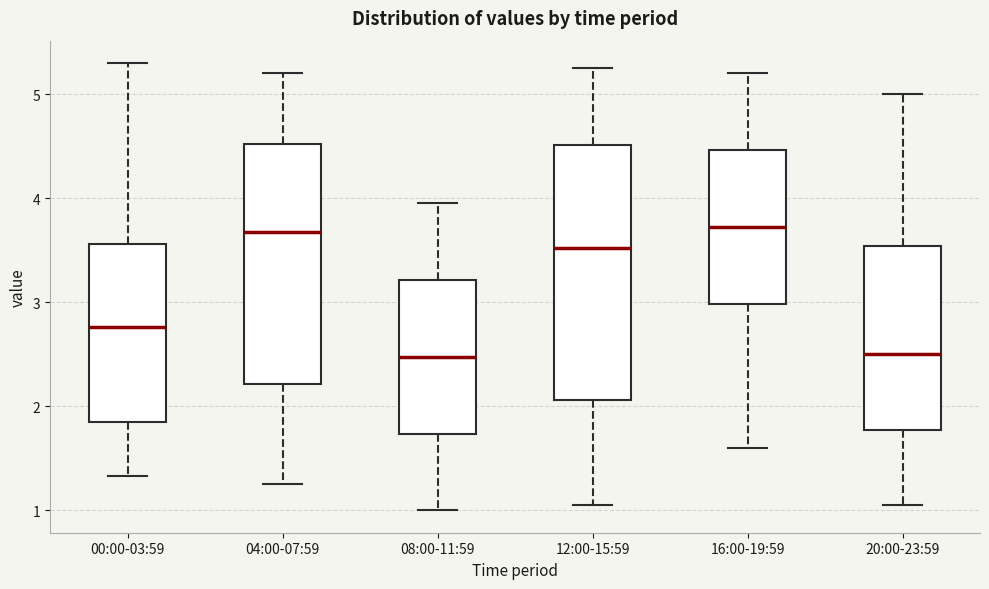

Where is the upper edge of the box for 08:00-11:59 on the y-axis? The values are not printed on the chart, so give them approximately, as read against the axis.

3.2